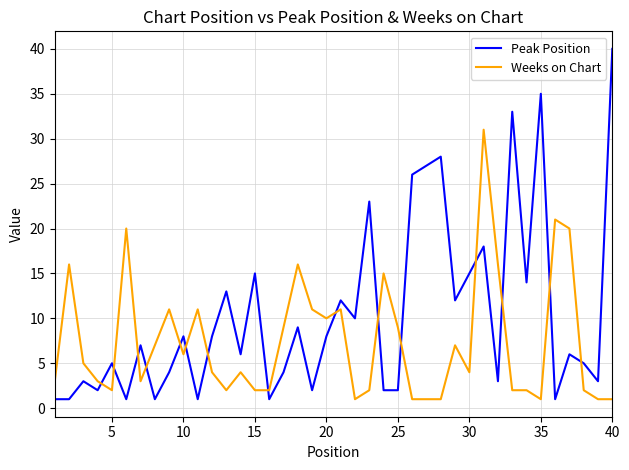

List the series in order of their overall mean, highest first.

Peak Position, Weeks on Chart